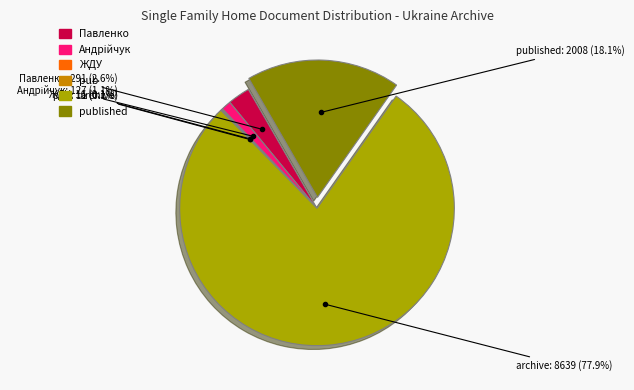

Is there a majority slice in this chart?

Yes